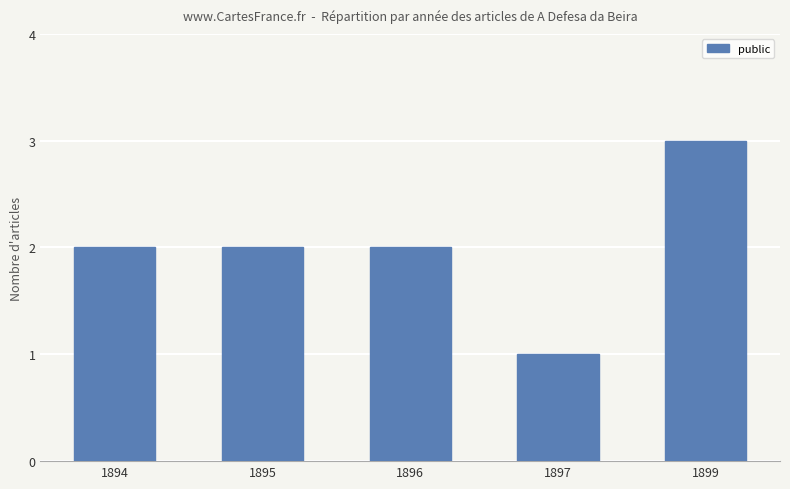

What is the difference between the maximum and minimum values?

2